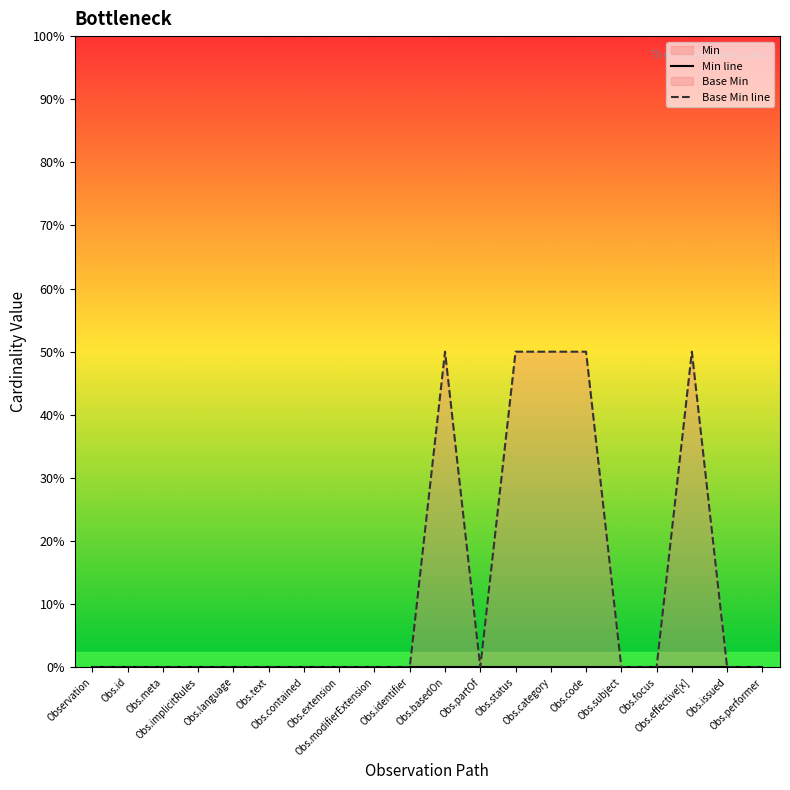

True or false: Min line and Base Min line cross at least once.

False